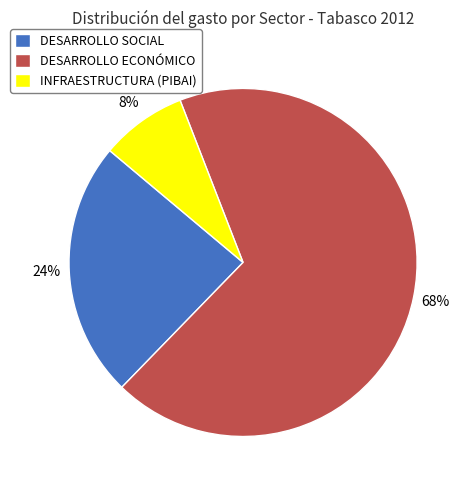

To the nearest percent, what percentage of the pie is DESARROLLO ECONÓMICO?

68%